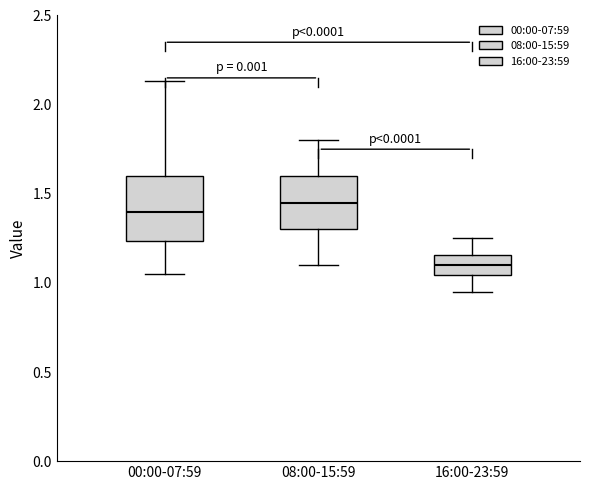

Reading left to right, transcribe this box plot: for each box, give where its median line is, the range the box spans, and where its two whiskers end, as read against the y-axis. The values are not printed on the chart, so give them approximately, as read against the axis.

00:00-07:59: median 1.40, box 1.25 to 1.60, whiskers 1.05 to 2.15
08:00-15:59: median 1.45, box 1.30 to 1.60, whiskers 1.10 to 1.80
16:00-23:59: median 1.10, box 1.05 to 1.15, whiskers 0.95 to 1.25